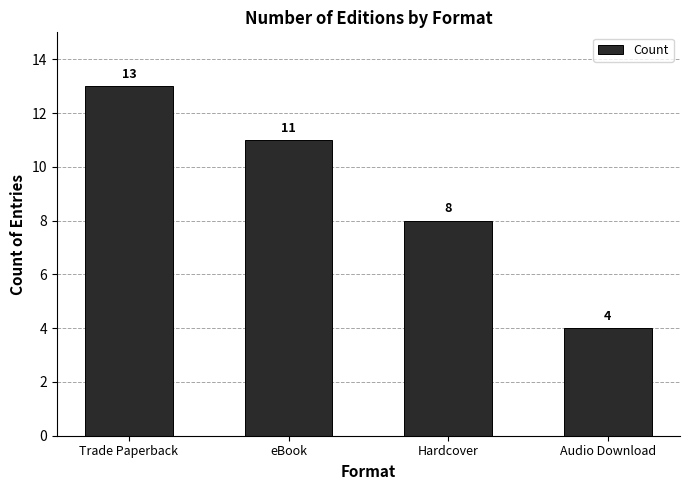

Count the values in the range 8 to 13.

3